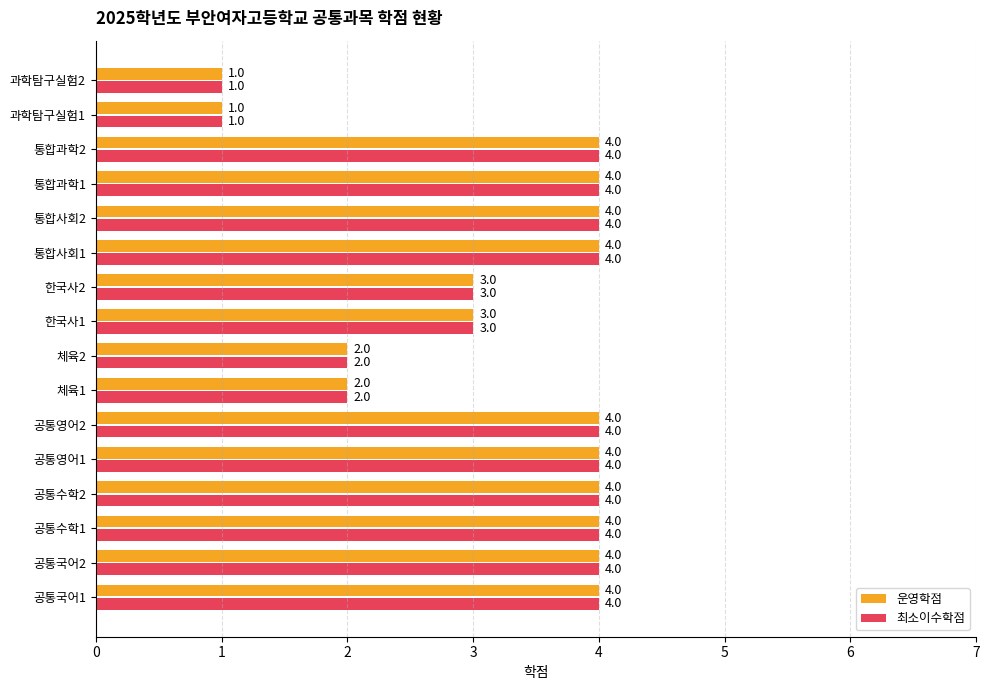

The value of 운영학점 at 체육1 is 2. True or false?

True